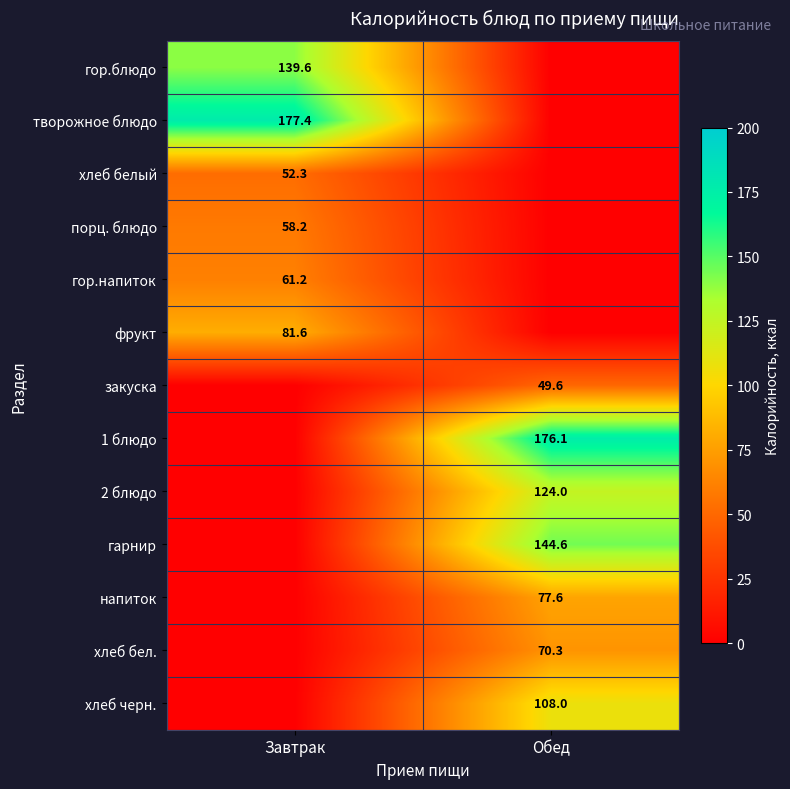

What is the total value across all series at Завтрак?

570.4